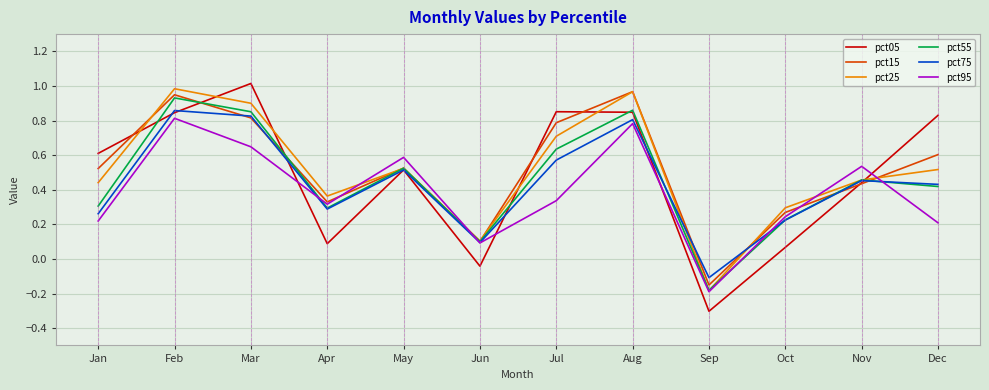

List the series in order of their peak value, lowest first.

pct95, pct75, pct55, pct15, pct25, pct05